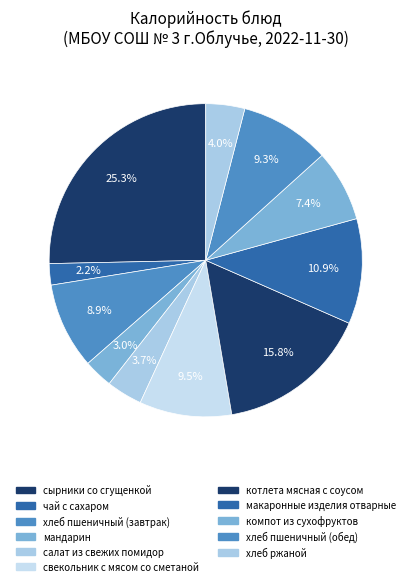

To the nearest percent, what is the difference between the largest and smallest slice percentages?

23%